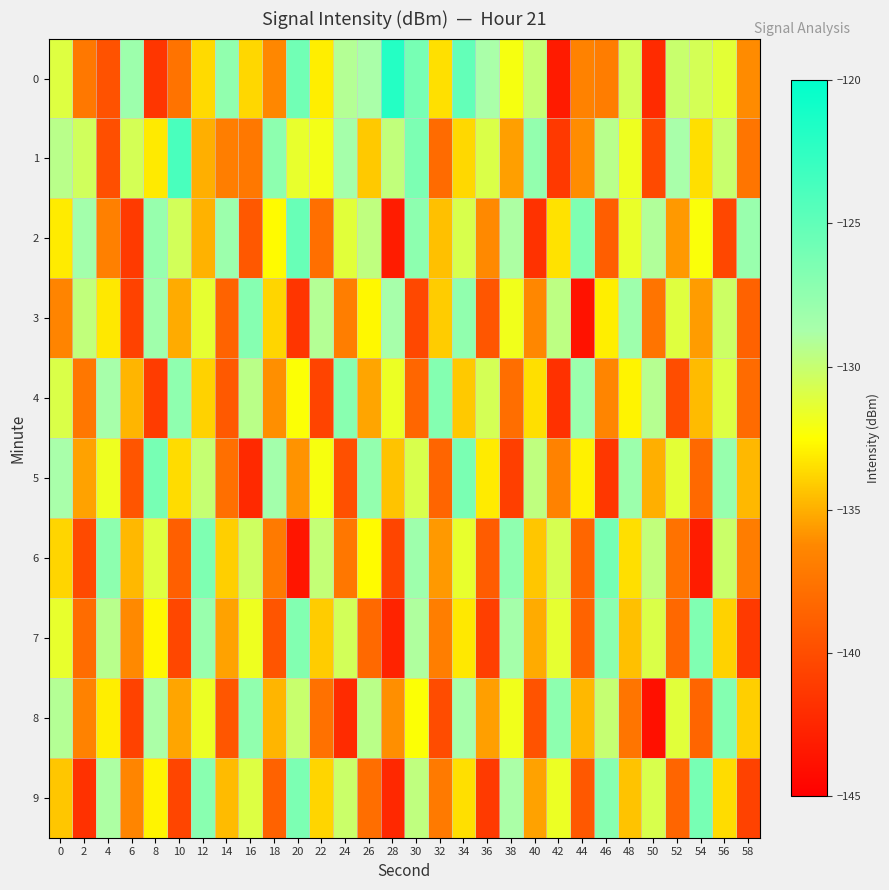

Rank the series at 6 from lowest to highest value.

2, 3, 8, 5, 9, 7, 4, 6, 1, 0